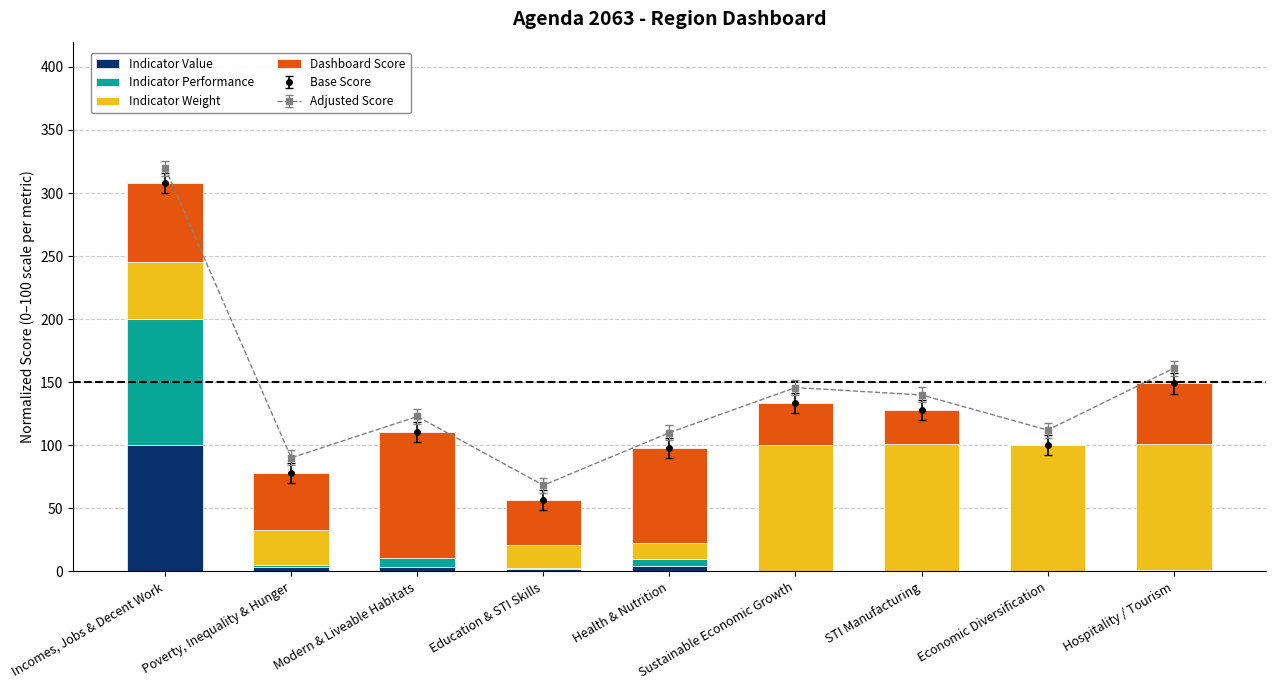

Rank the series by their maximum value, from lowest to highest.

Indicator Value, Indicator Performance, Indicator Weight, Dashboard Score